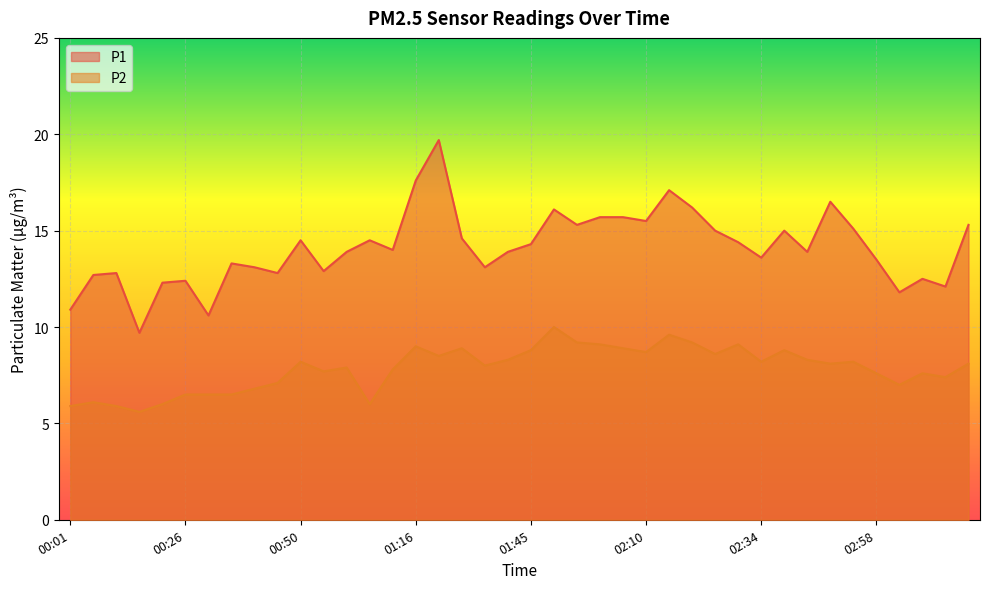

What is the label of the 3rd point from the left?

00:11